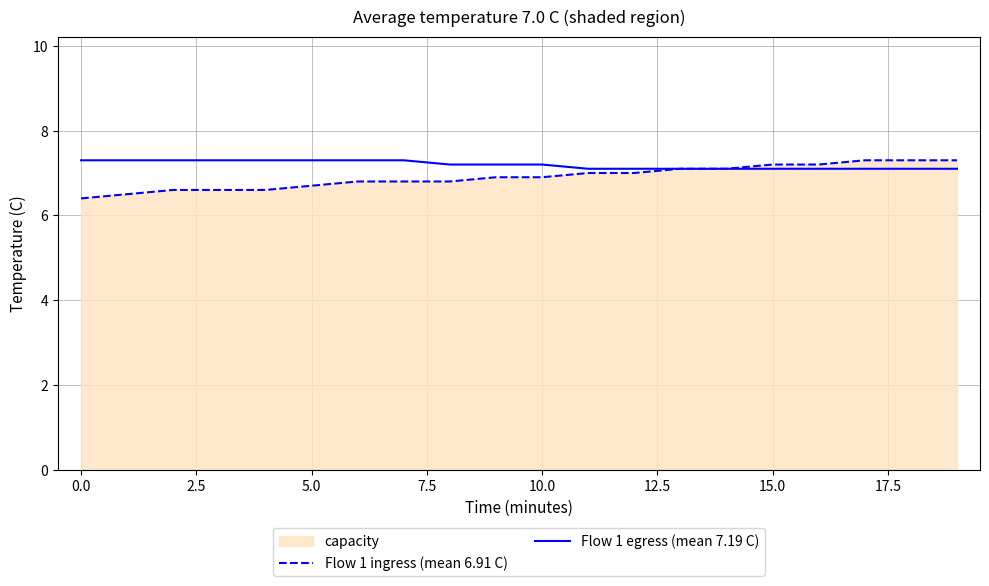

At how many categories does at least one series exceed 7?

20